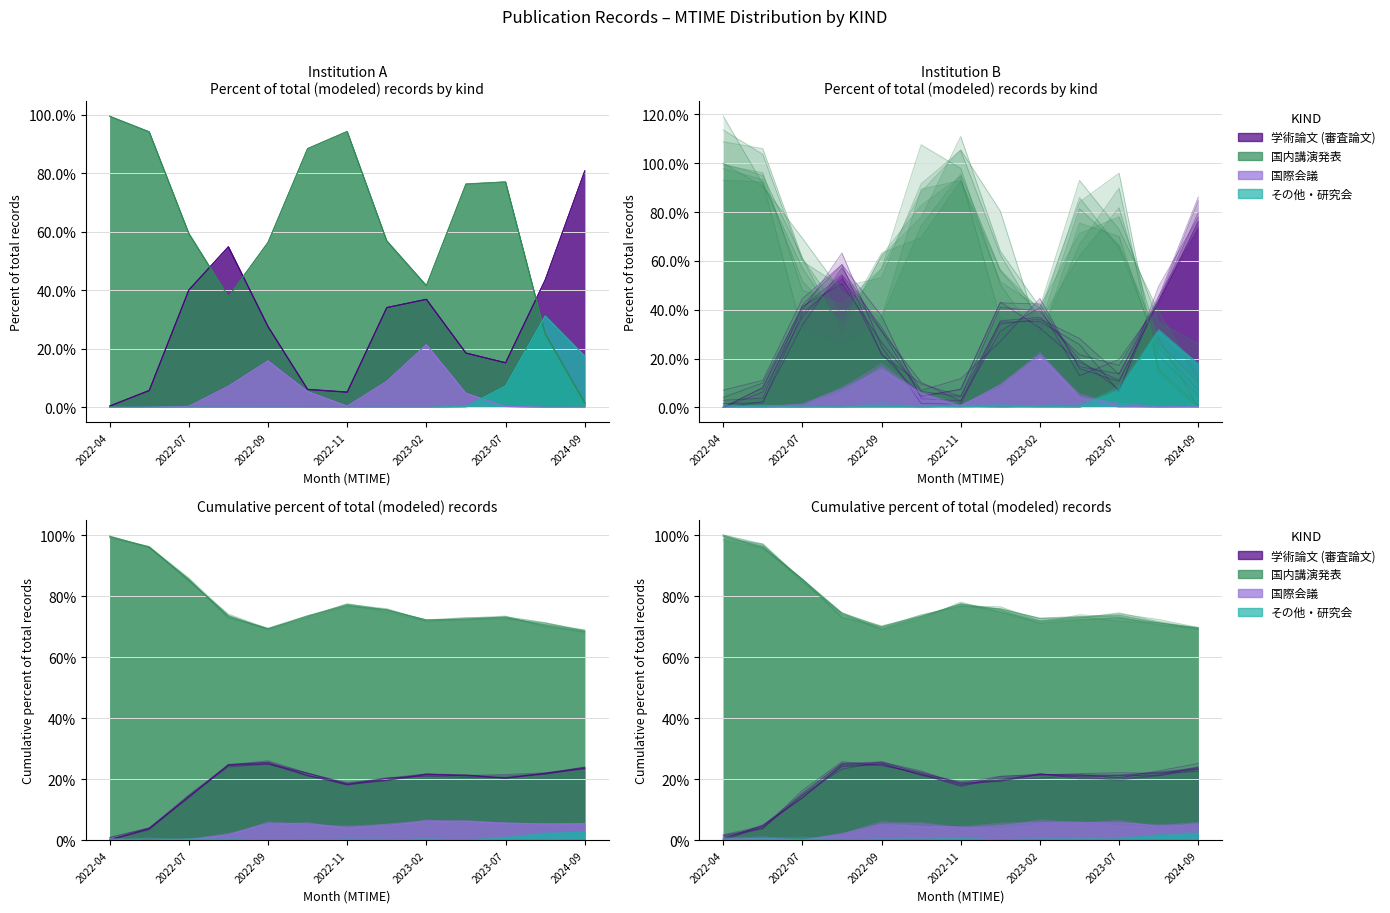

How many interior local peaks does the その他・研究会 series have?

3